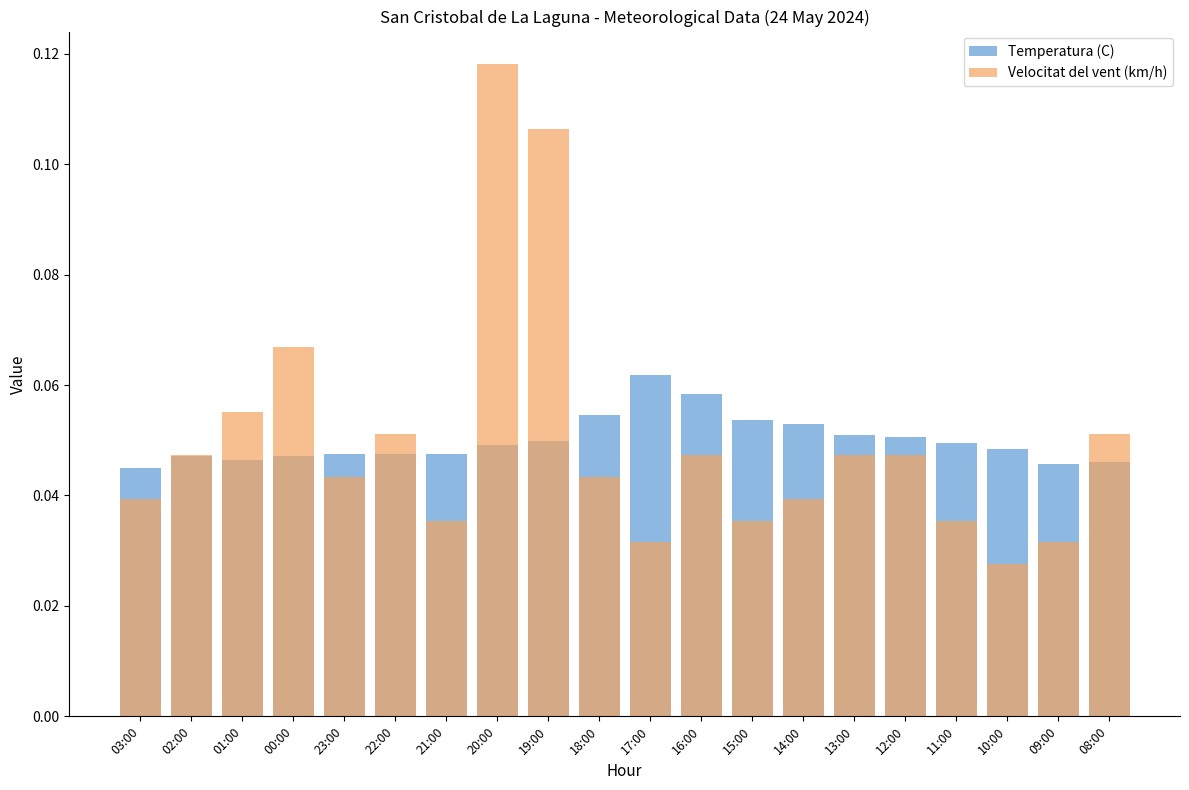

What is the greatest value displayed?

0.1